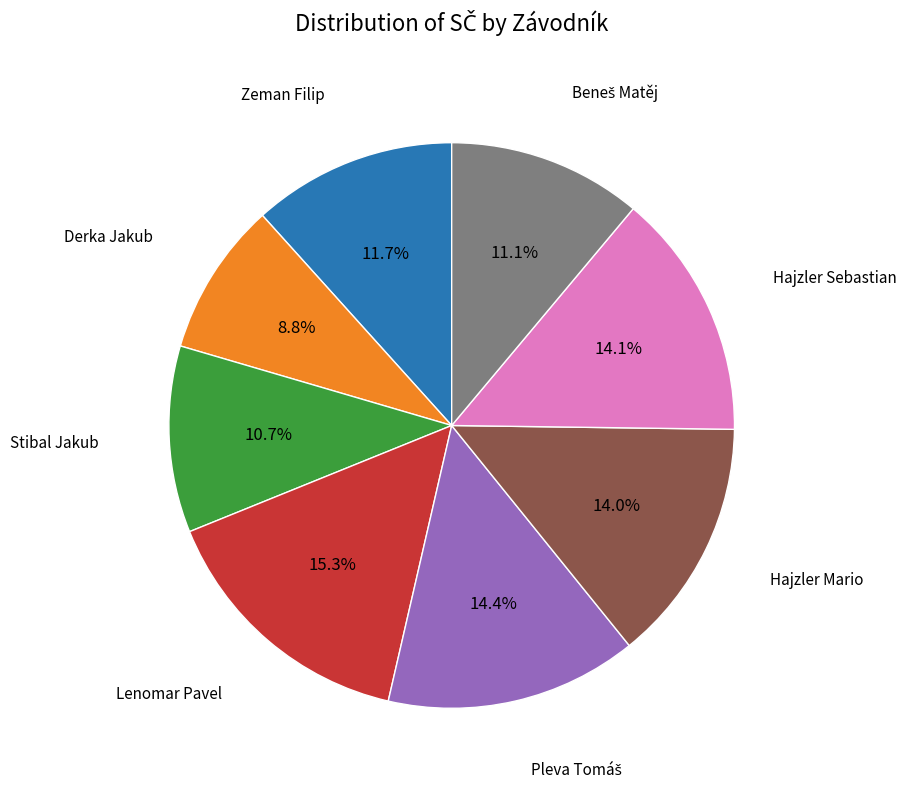

Between Zeman Filip and Derka Jakub, which is larger?

Zeman Filip